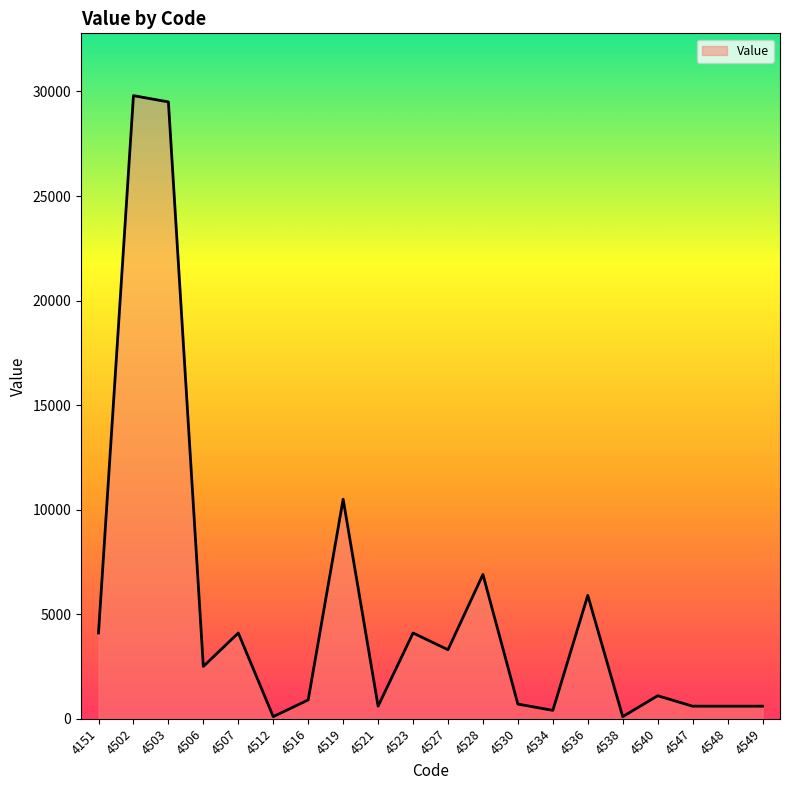

Where is the first local maximum?

4502